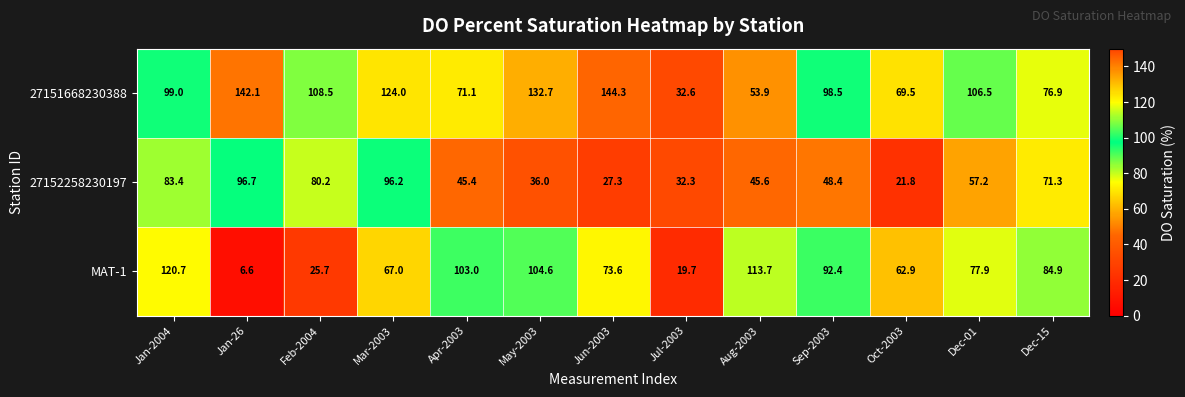

Rank the series at Jun-2003 from highest to lowest value.

27151668230388, MAT-1, 27152258230197